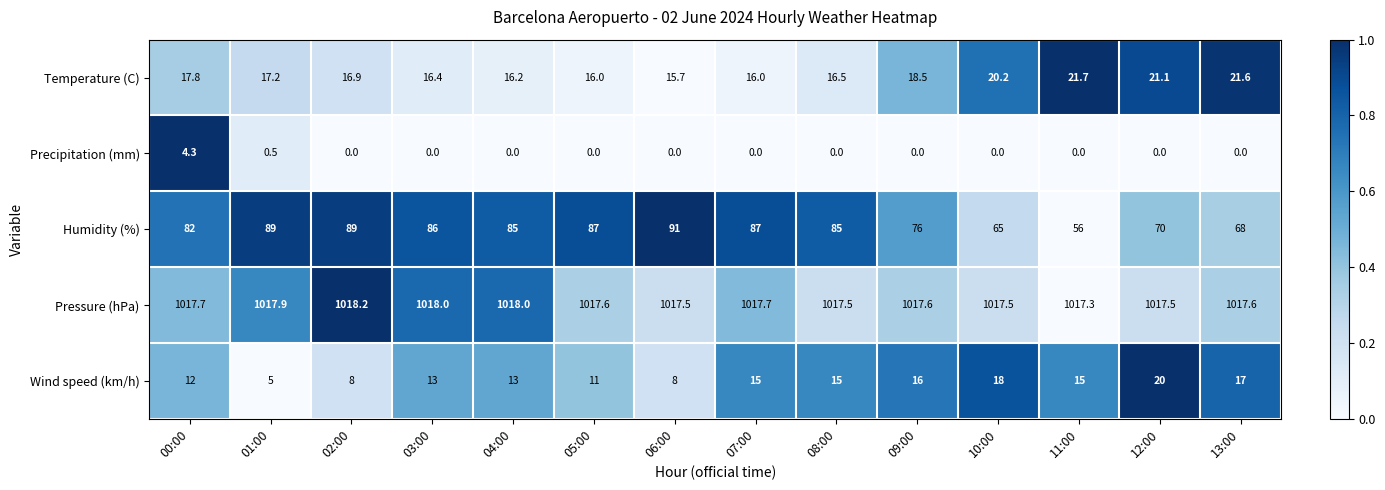

Is it true that Temperature (C) equals 17.8 at 00:00?

True